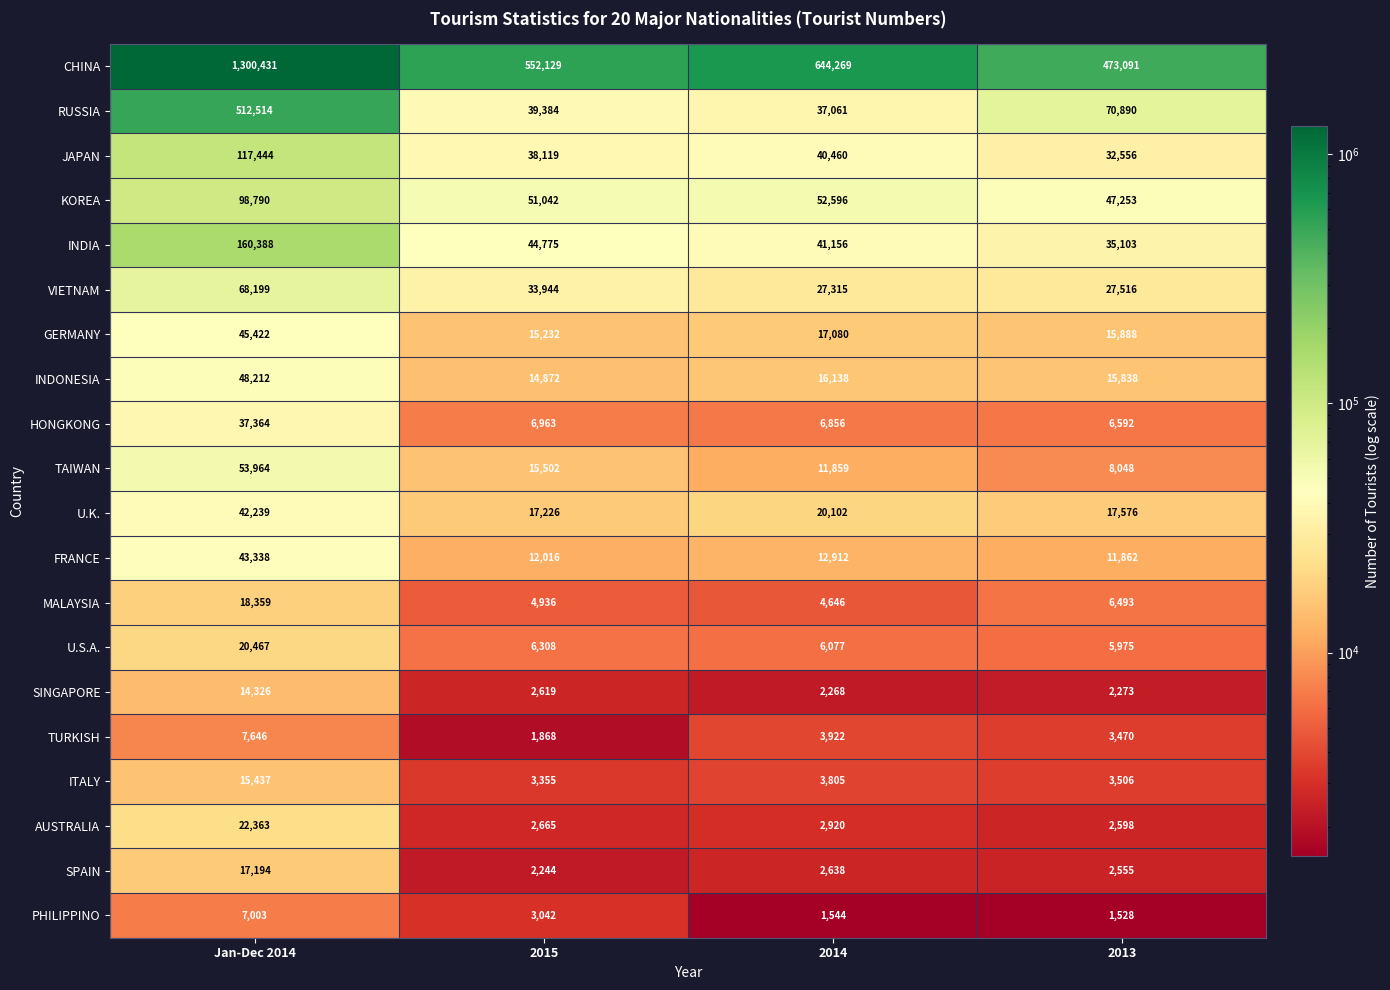

What is the difference between the maximum and second lowest values in the TAIWAN series?

42105